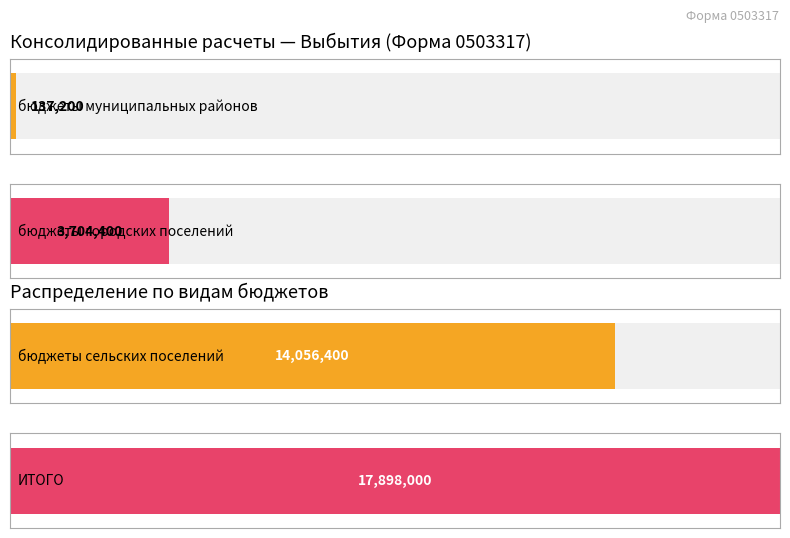

Which series has the largest total across all categories?

ИТОГО